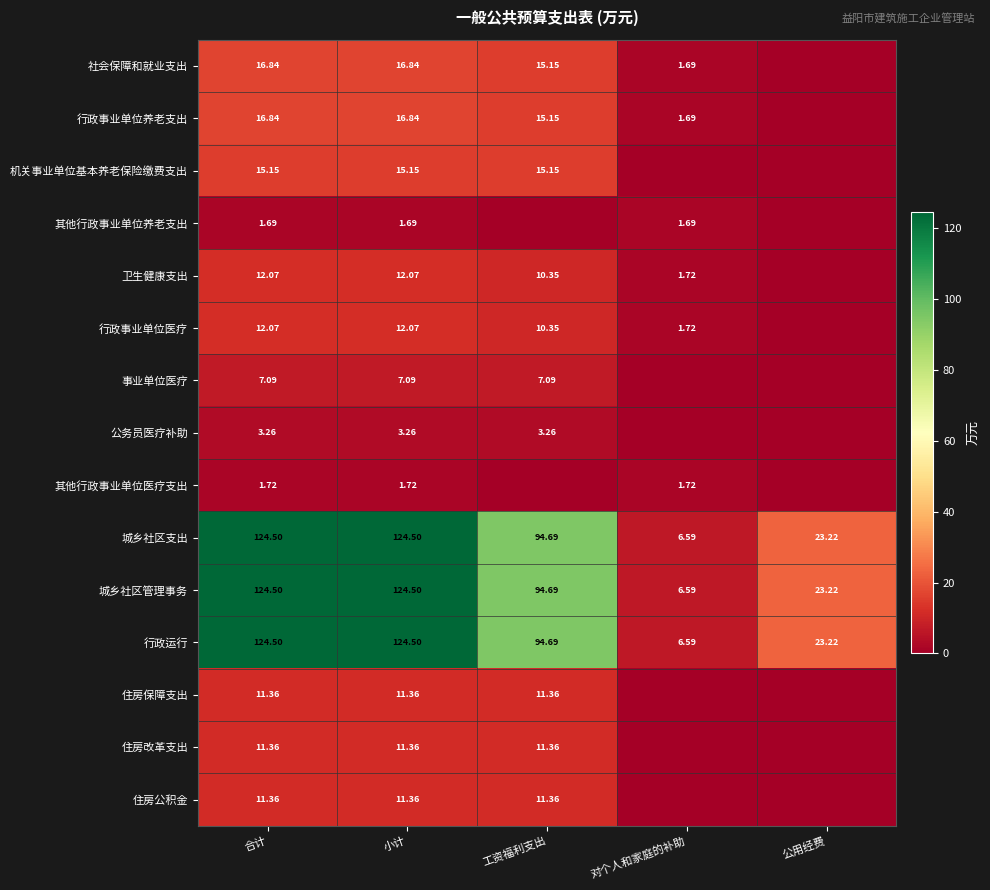

How many data points in 城乡社区支出 are less than 94?

2